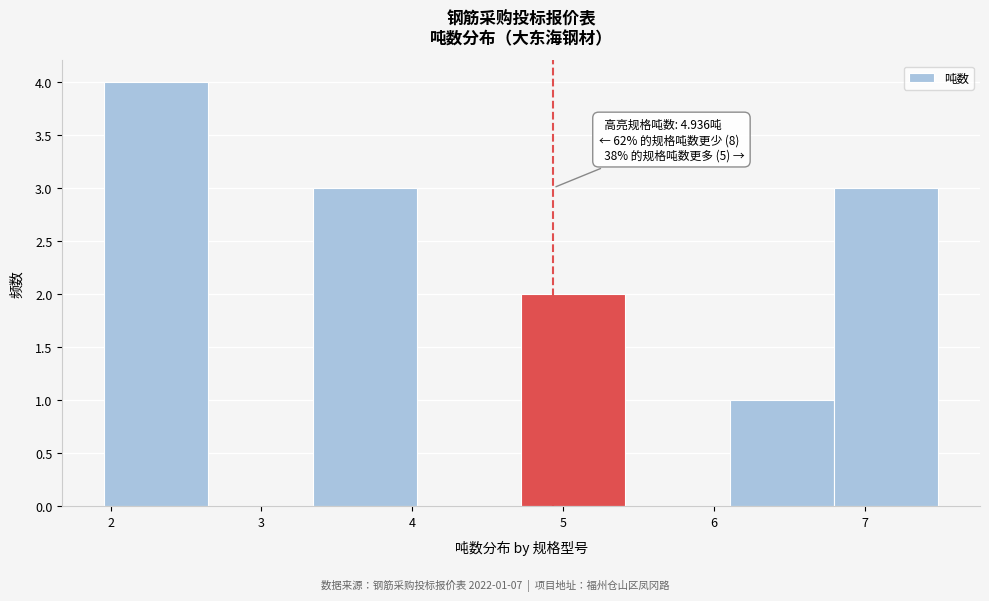

Over which range of the x-axis is the bar tallest?

2.0 to 2.6